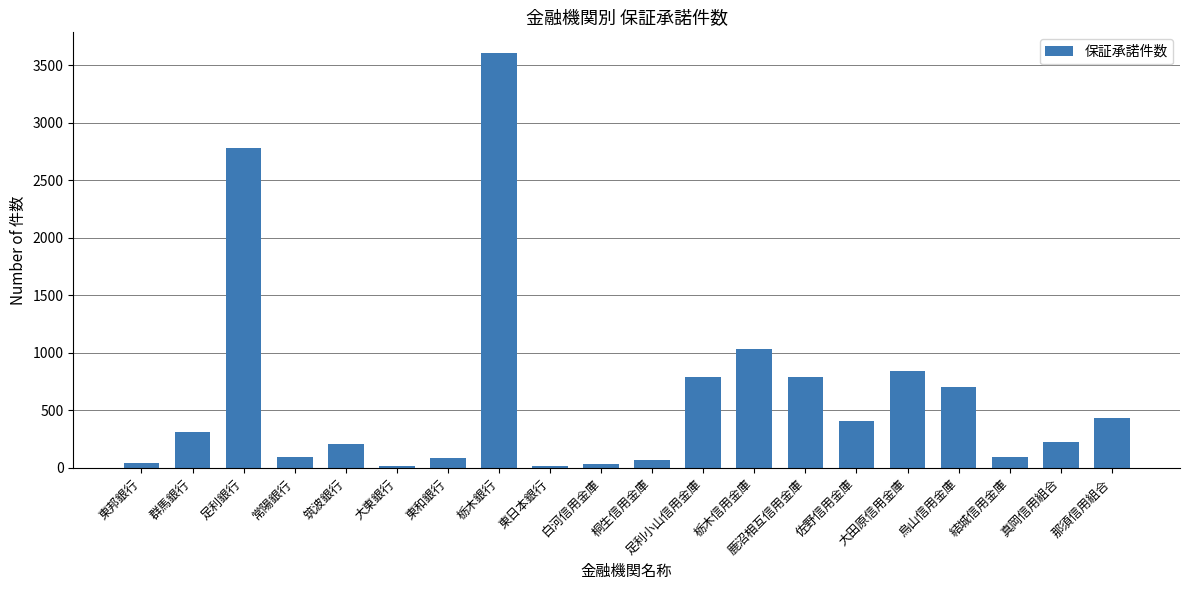

What is the maximum value shown in the chart?

3604